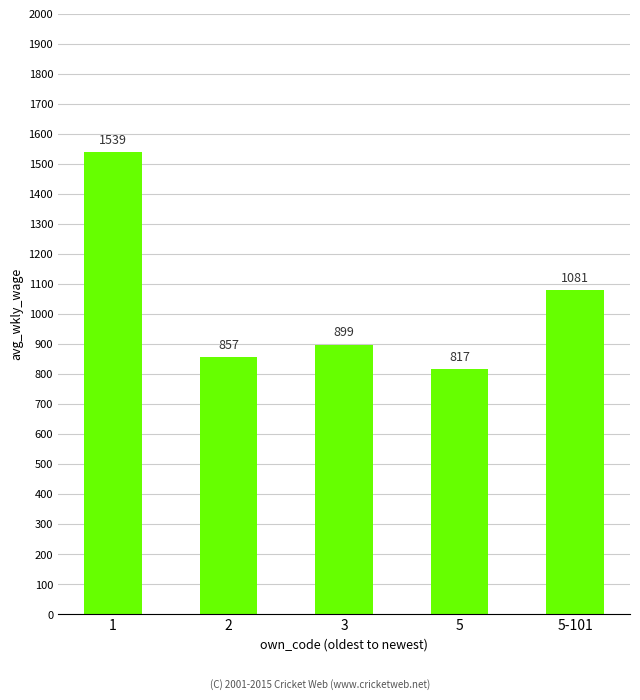

What is the change in value from 3 to 5?

-82